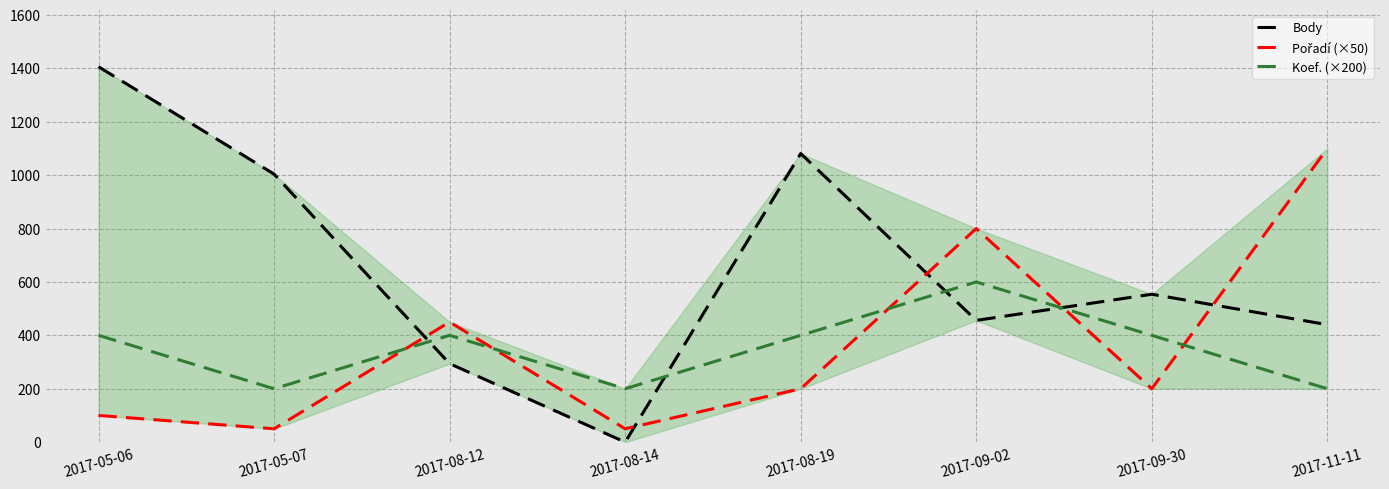

What is the highest value of the Body series?

1406